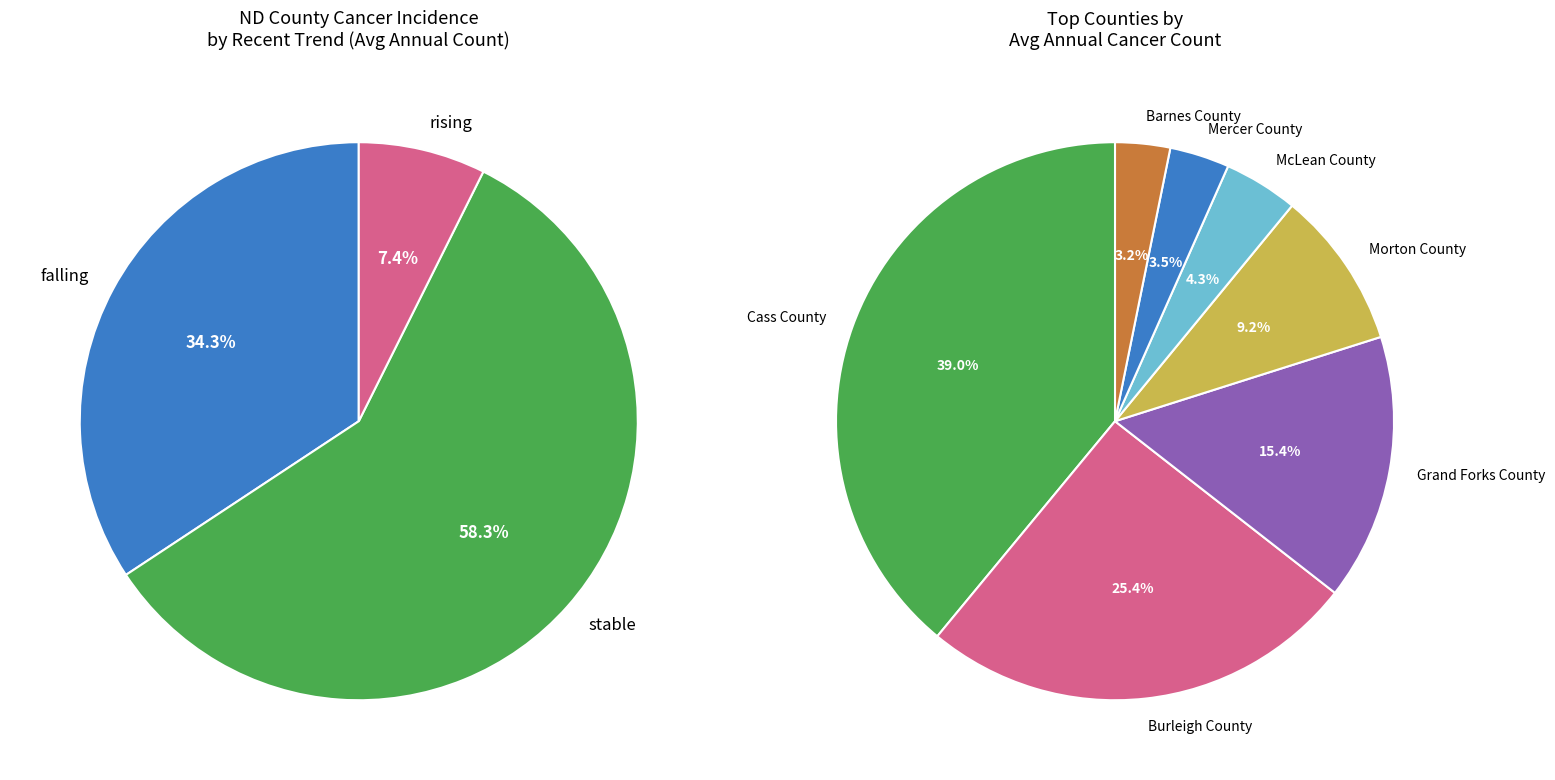

The Bowman County slice represents 15% of the pie. True or false?

False